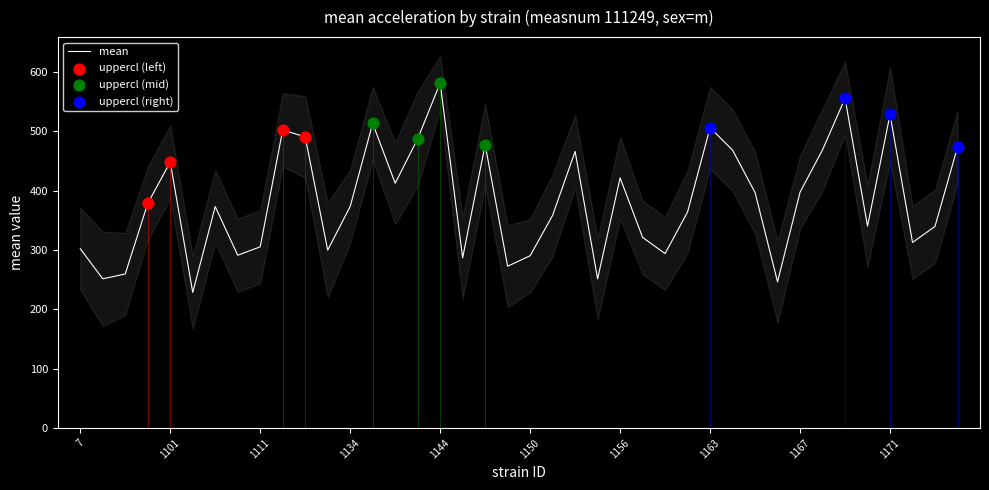

Is the value of lowercl at 1102 greater than the value of mean at 1155?

No